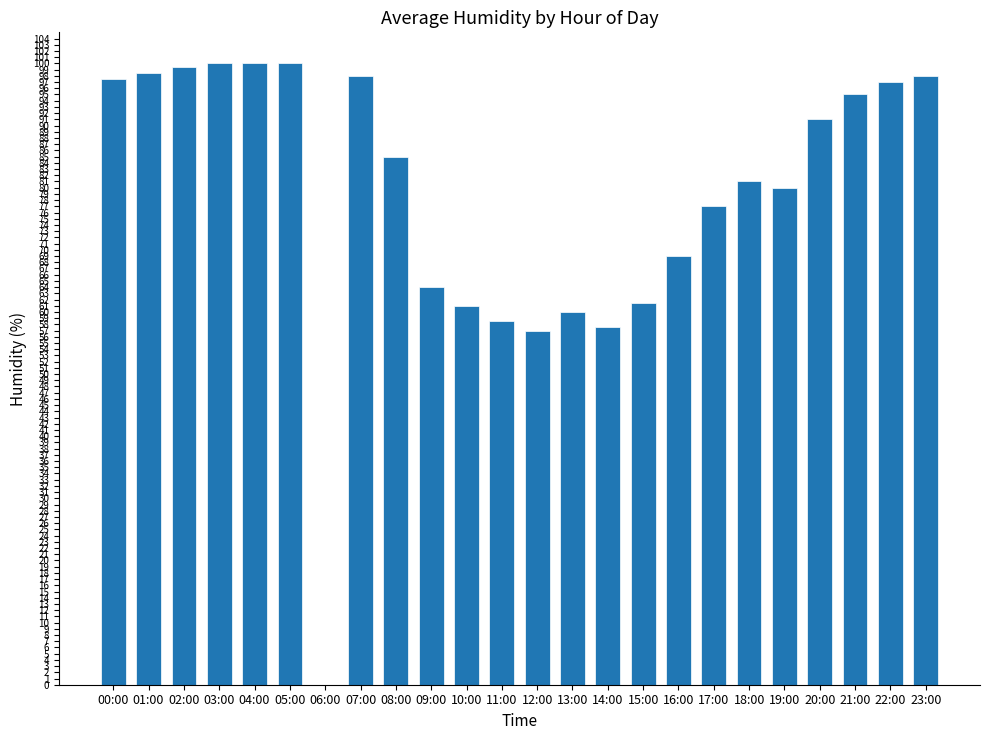

The chart shows a value of 157.6 at 22:00. True or false?

False